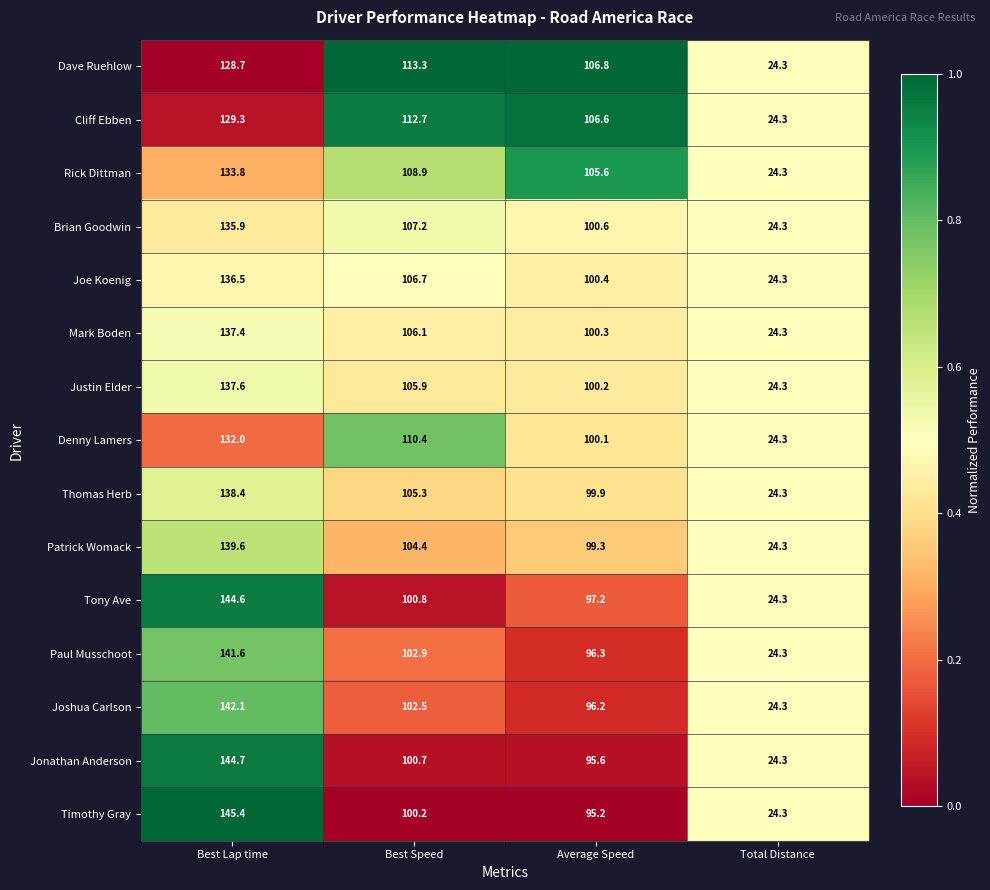

Which category has the lowest value across all series?

Total Distance